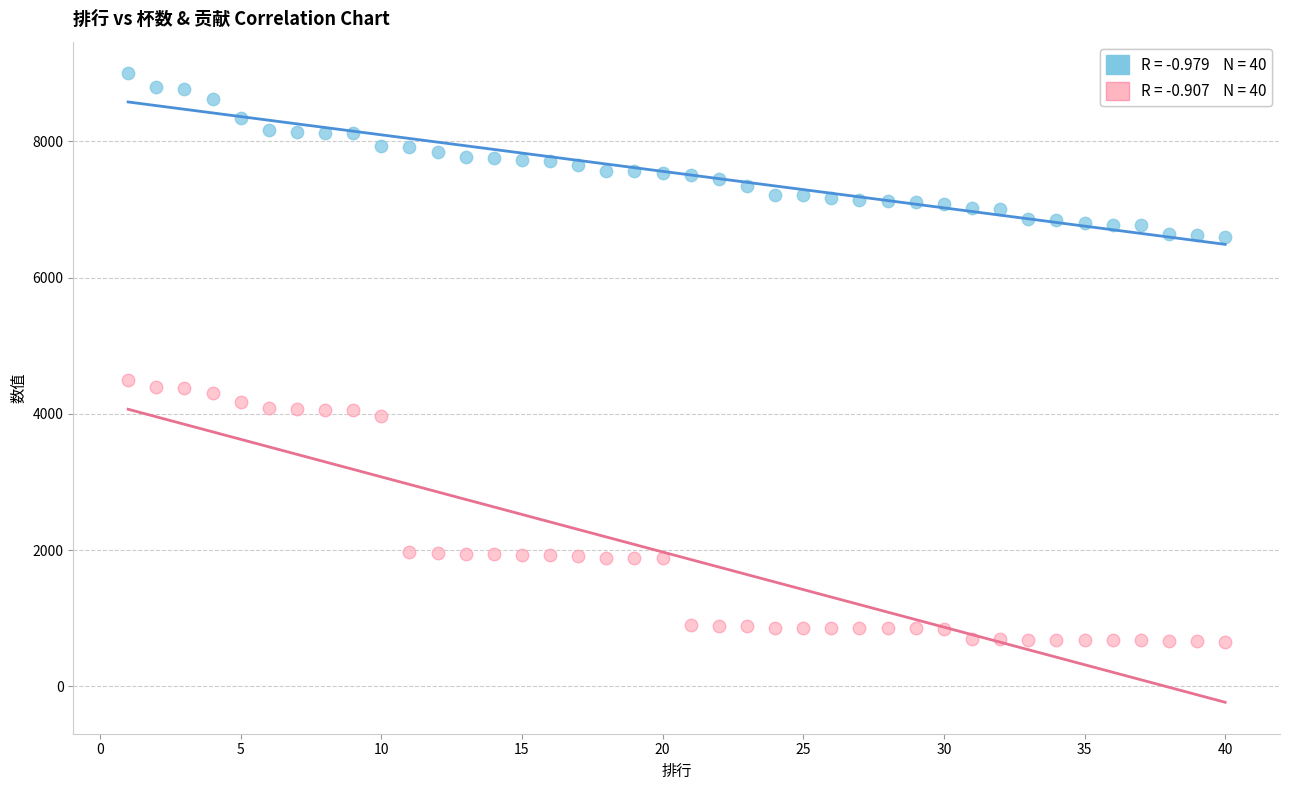

Across all data points, what is the range of X values (max minus min)?

39